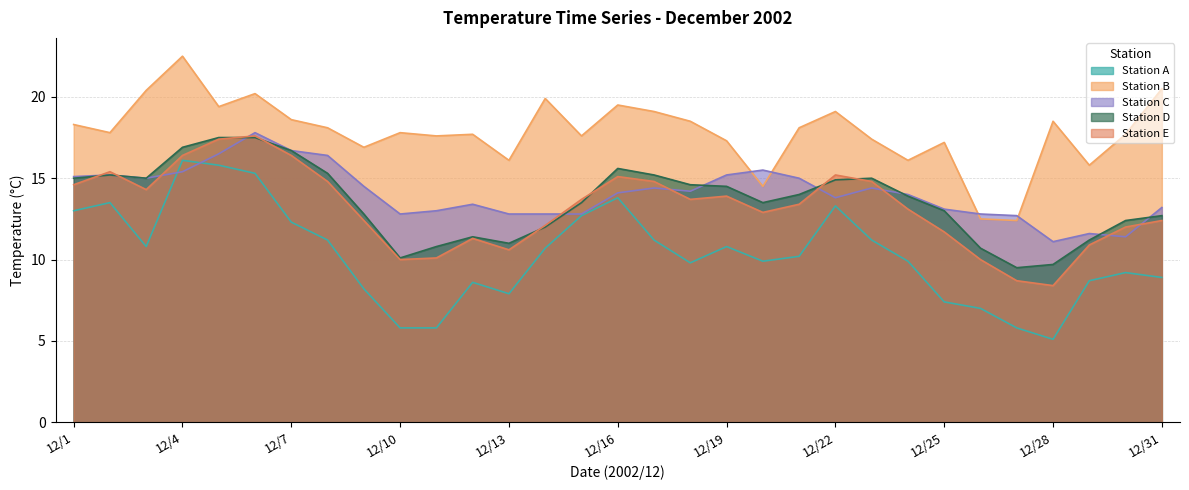

Between 12/22 and 12/3, which is larger?

12/22